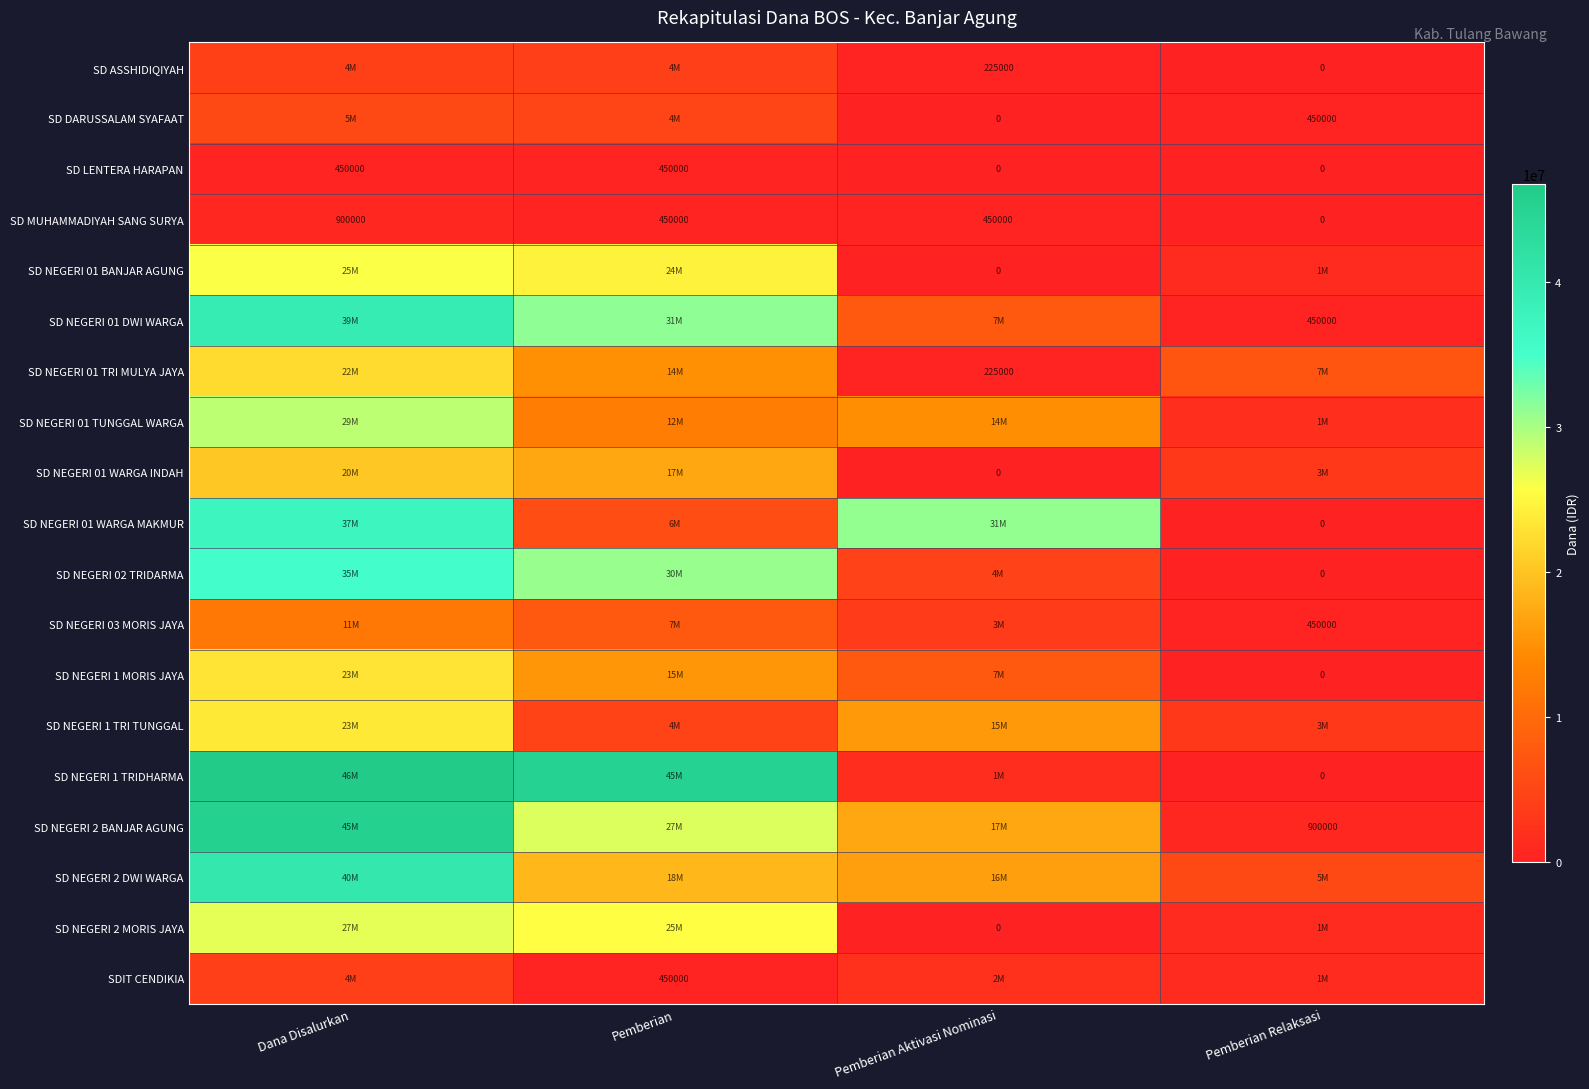

The SD LENTERA HARAPAN series shows 756542 at Pemberian. True or false?

False